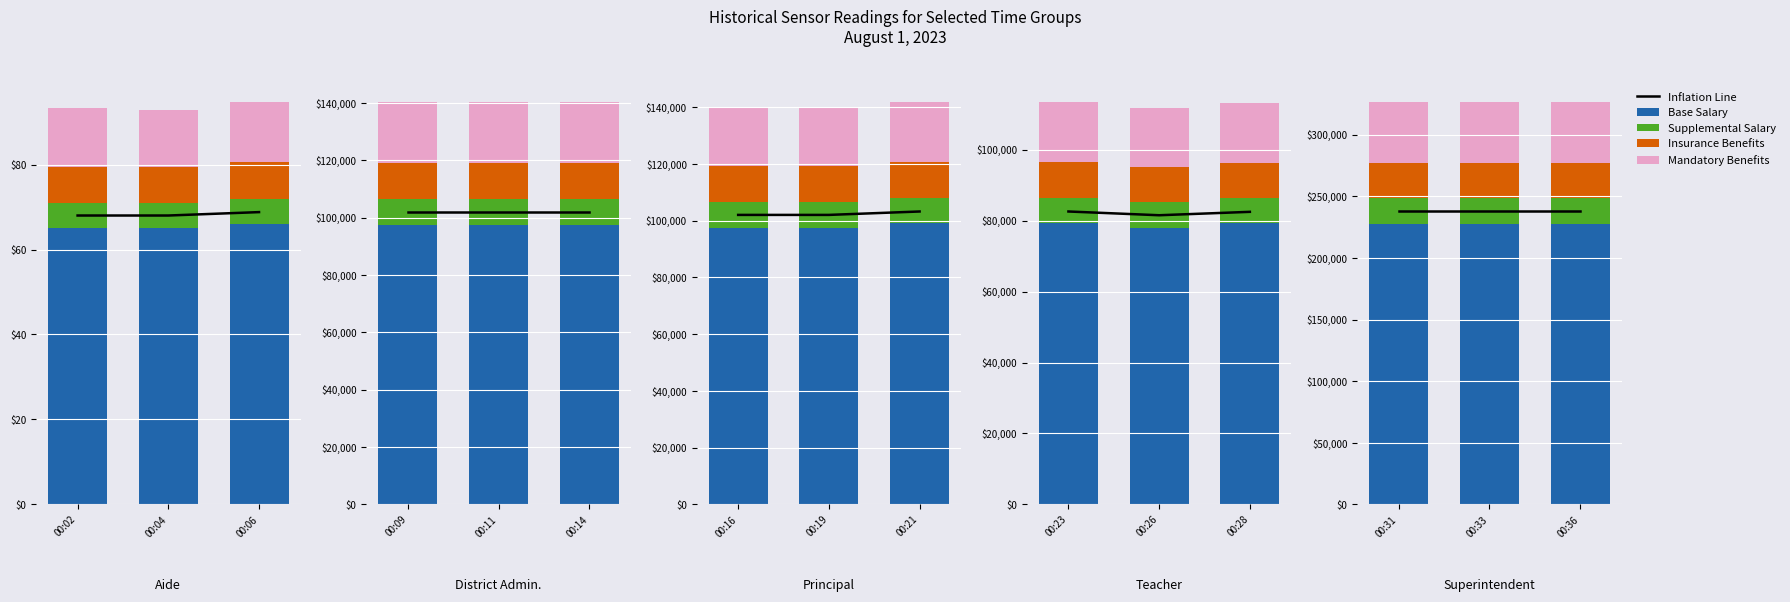

List the series in order of their peak value, highest first.

Inflation Line, Base Salary, Mandatory Benefits, Insurance Benefits, Supplemental Salary